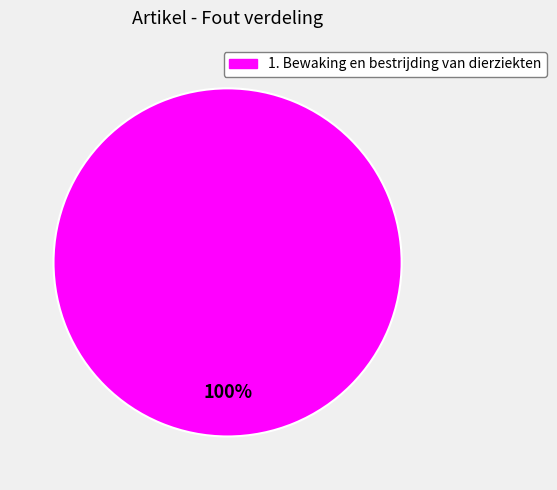

Is there any slice that represents more than half of the pie?

Yes